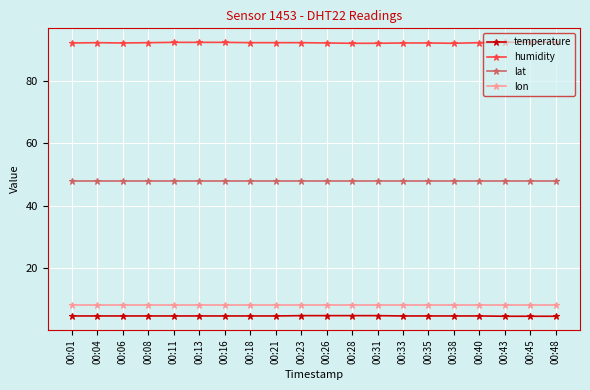

True or false: lon and temperature intersect in this chart.

False